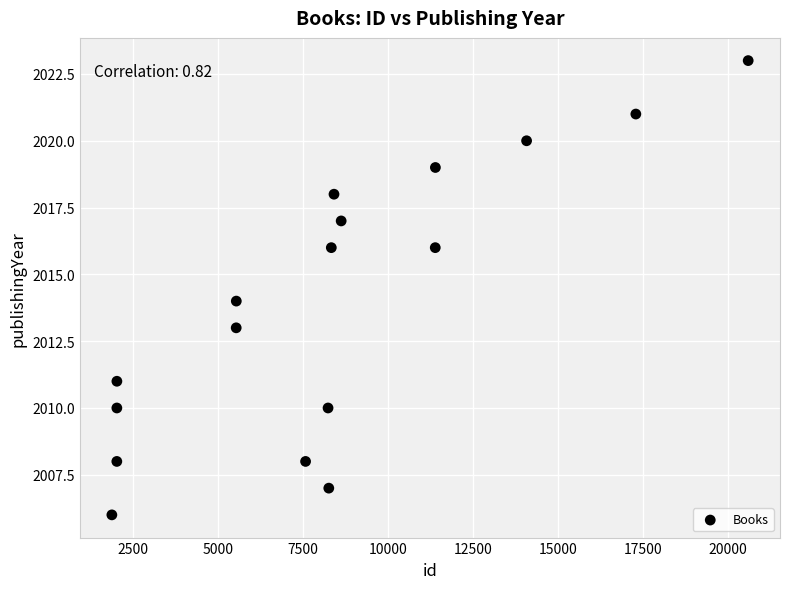

What is the range of Y values (max minus min)?

17